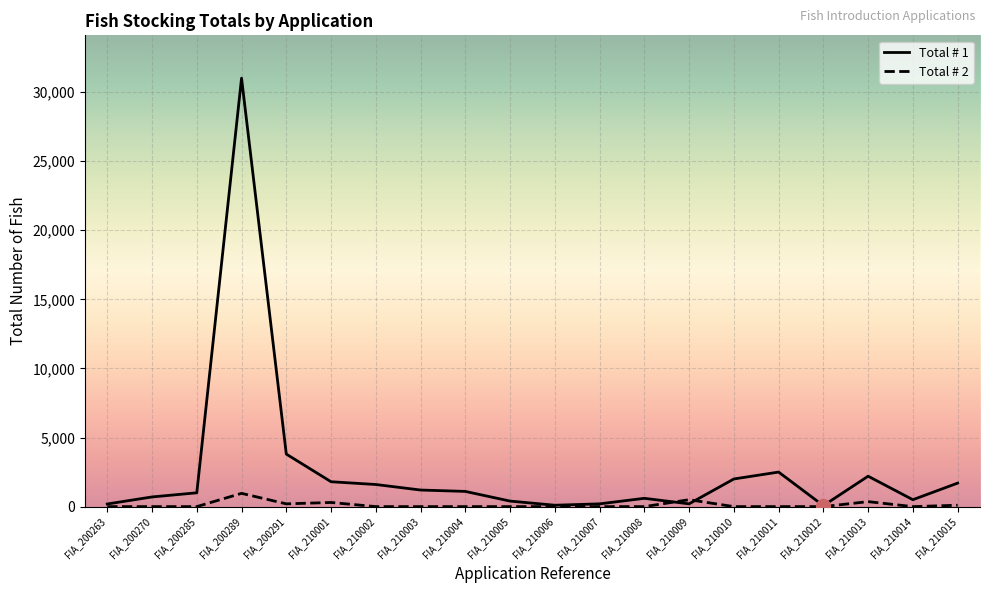

True or false: Total # 2 has a value of 0 at FIA_200263.

True